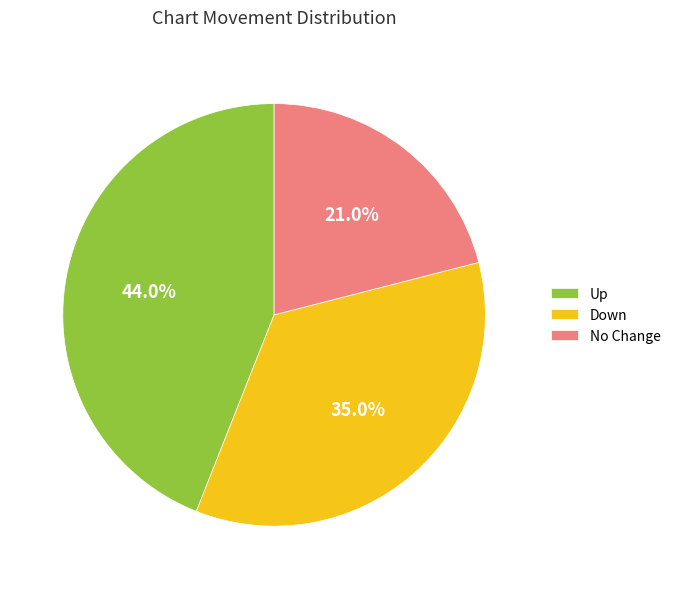

Combined, what portion of the pie is No Change and Down?

56.0%